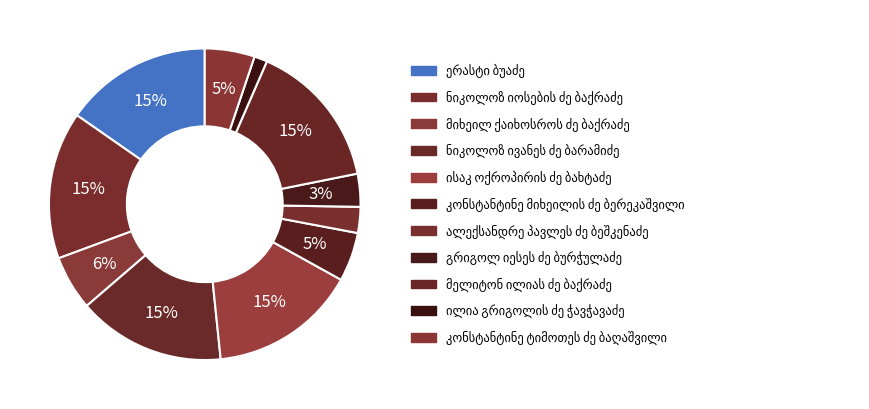

What percentage is NOT represented by ალექსანდრე პავლეს ძე ბეშკენაძე?

97.3%